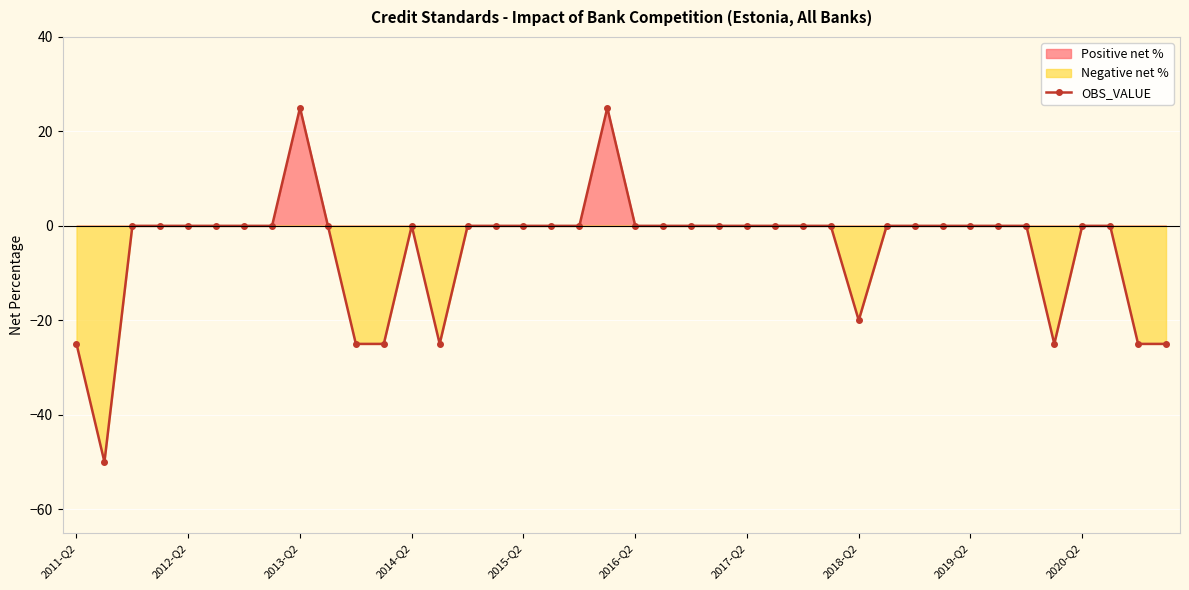

True or false: OBS_VALUE has more than 1 points higher than both neighbors.

True